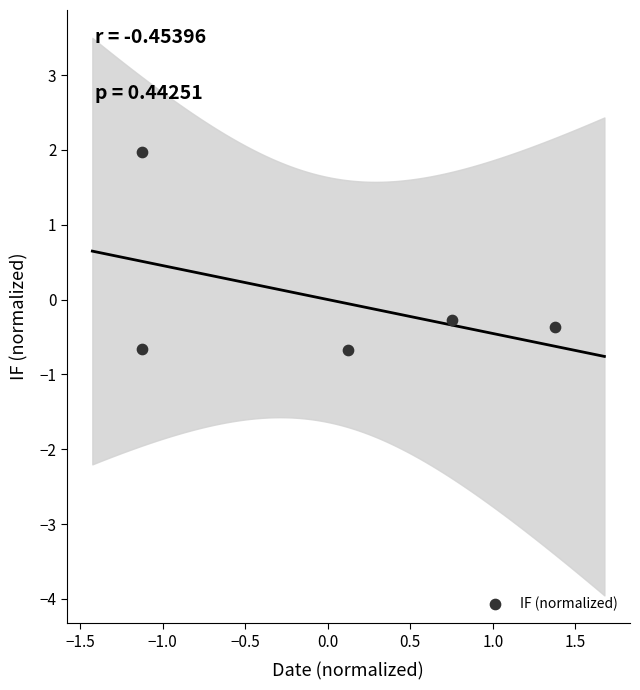

What Y value in the scatter plot is closest to 0?

-0.3